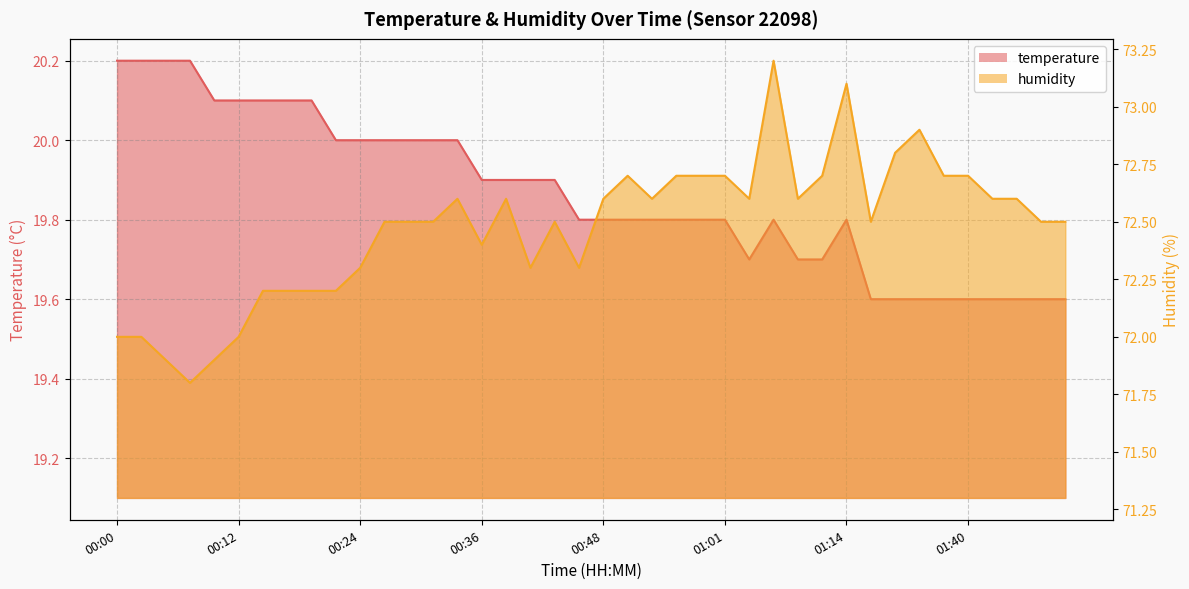

In humidity, how many points are higher than both neighbors (excluding endpoints)?

7